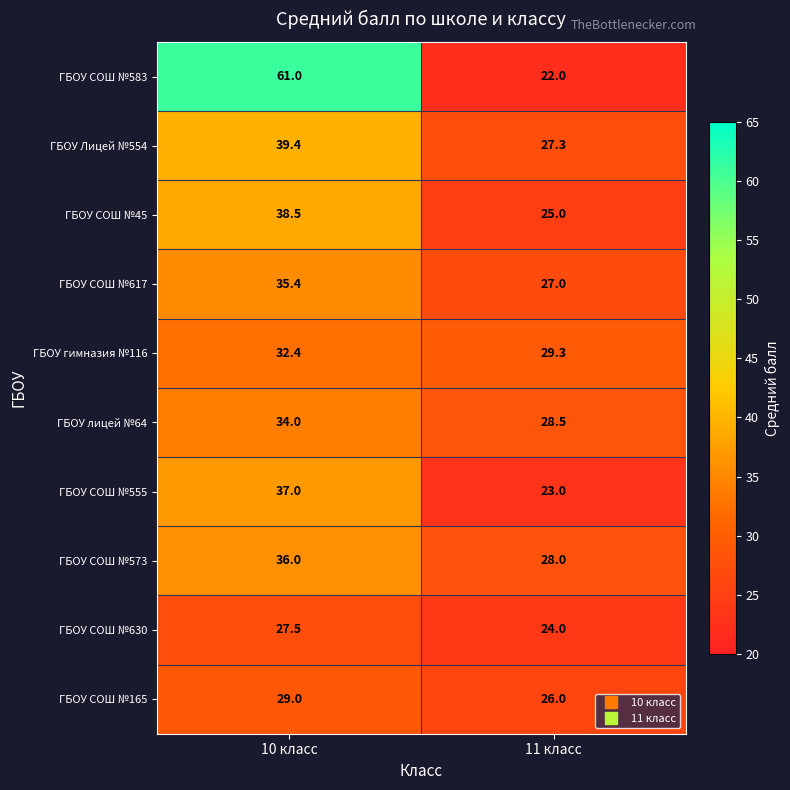

Reading left to right, what are all the values shown in this chart?

ГБОУ СОШ №583: 61.0	22.0
ГБОУ Лицей №554: 39.4	27.3
ГБОУ СОШ №45: 38.5	25.0
ГБОУ СОШ №617: 35.4	27.0
ГБОУ гимназия №116: 32.4	29.3
ГБОУ лицей №64: 34.0	28.5
ГБОУ СОШ №555: 37.0	23.0
ГБОУ СОШ №573: 36.0	28.0
ГБОУ СОШ №630: 27.5	24.0
ГБОУ СОШ №165: 29.0	26.0